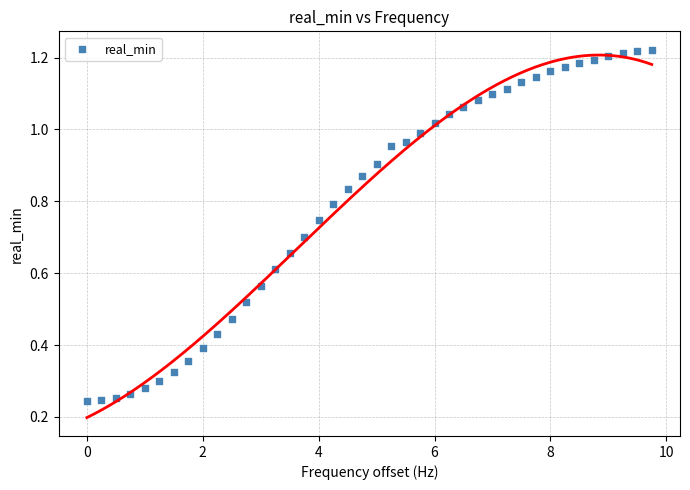

What is the range of X values (max minus min)?

9.8